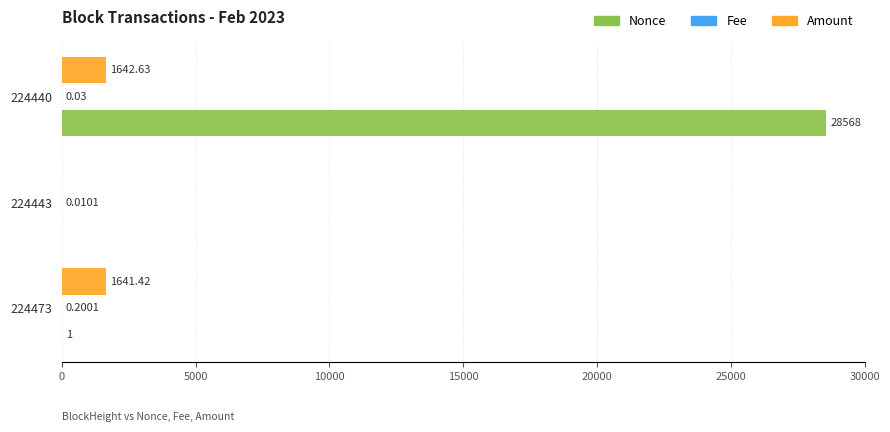

What is the sum of all Nonce values?

28569.0